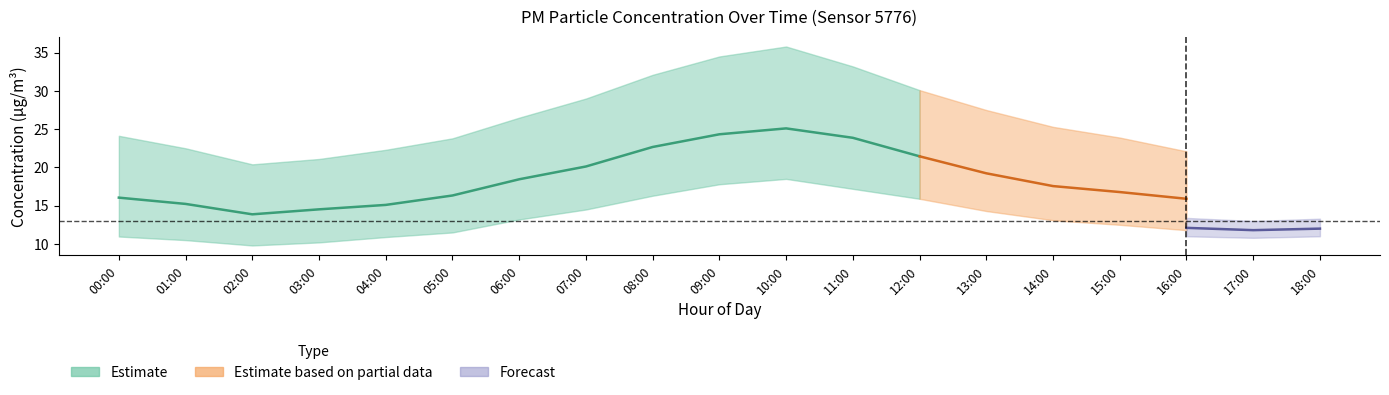

The P1_mean series shows 25.1 at 10:00. True or false?

True